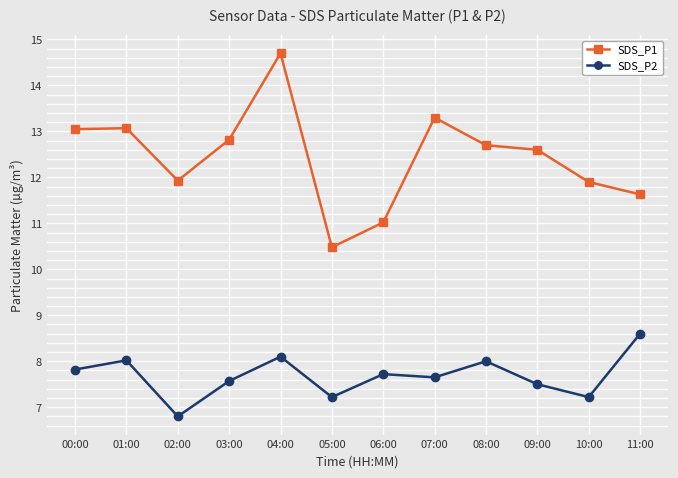

True or false: SDS_P1 and SDS_P2 intersect in this chart.

False